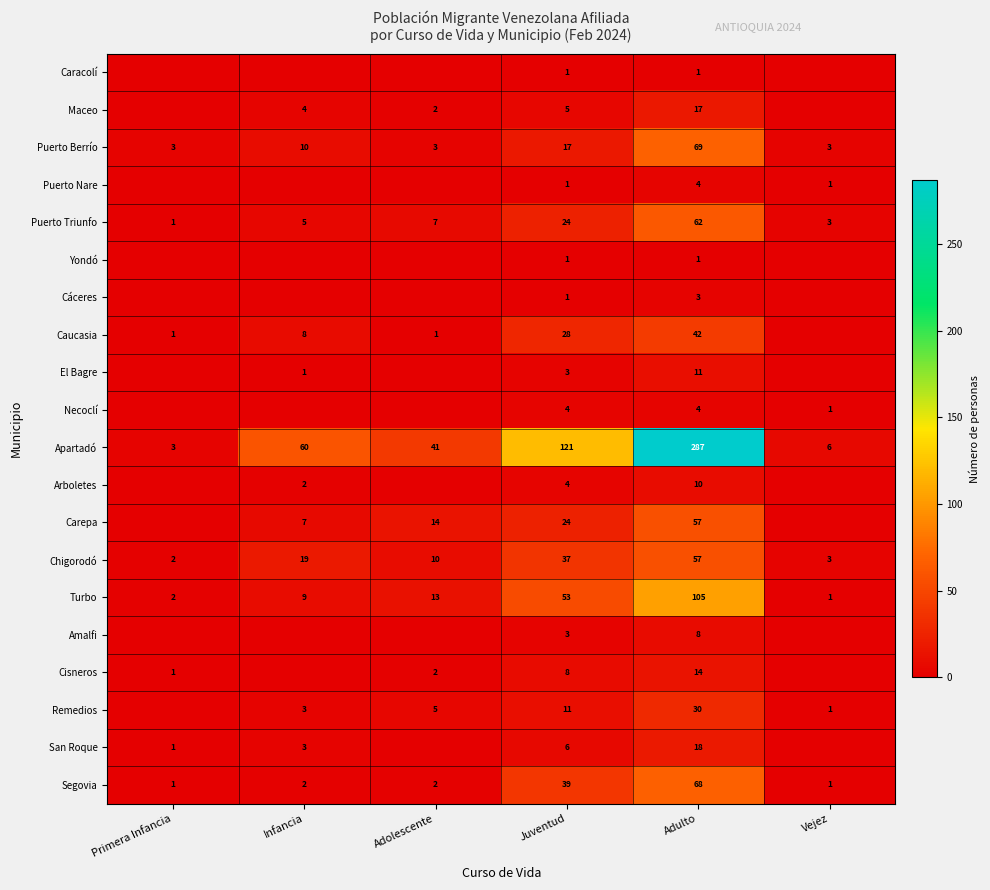

Count the number of data series in this chart.

20